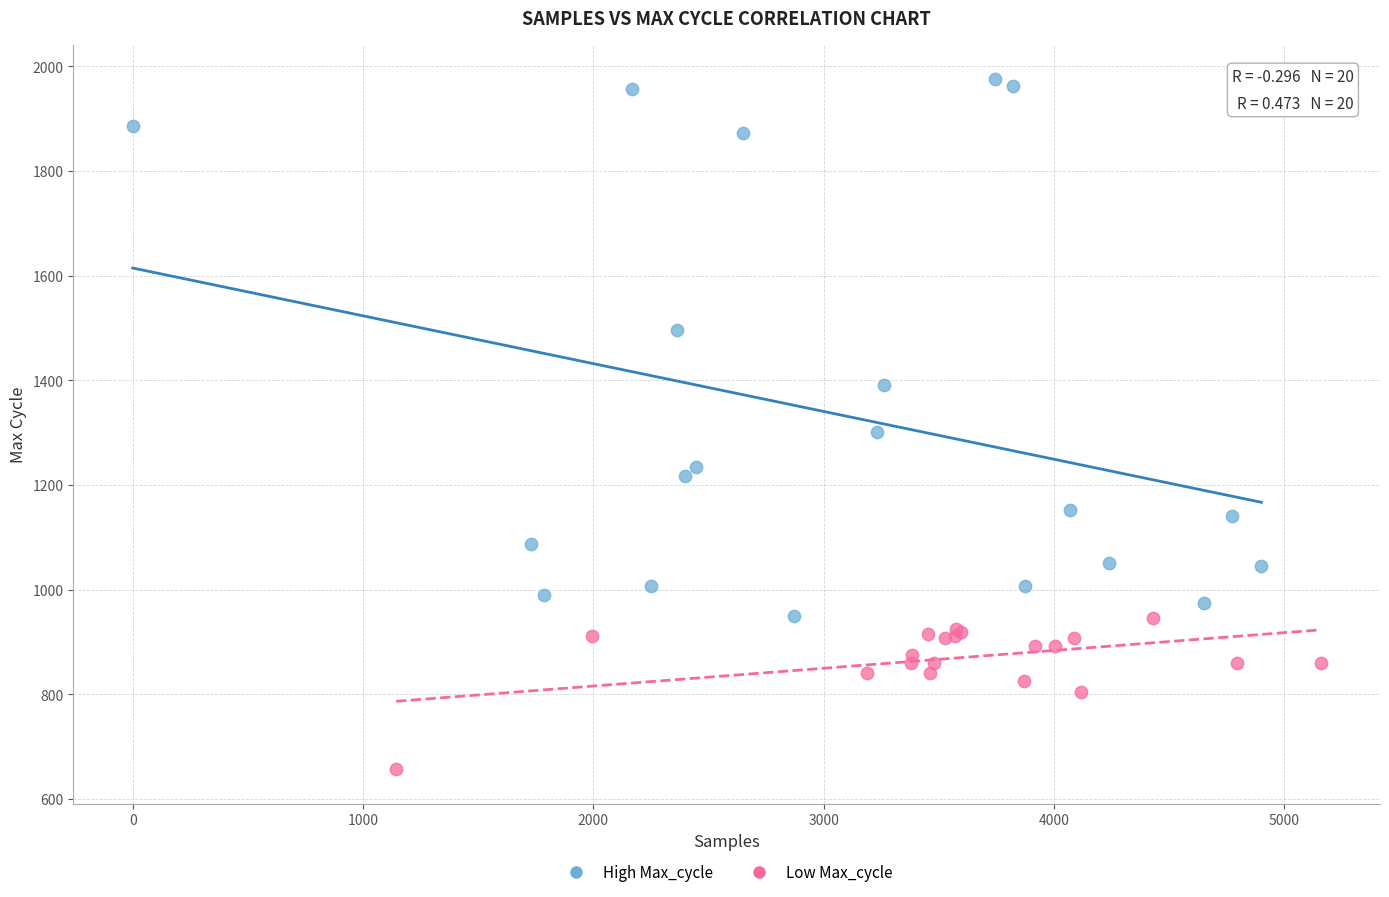

Which series has the widest spread of Y values?

High Max_cycle